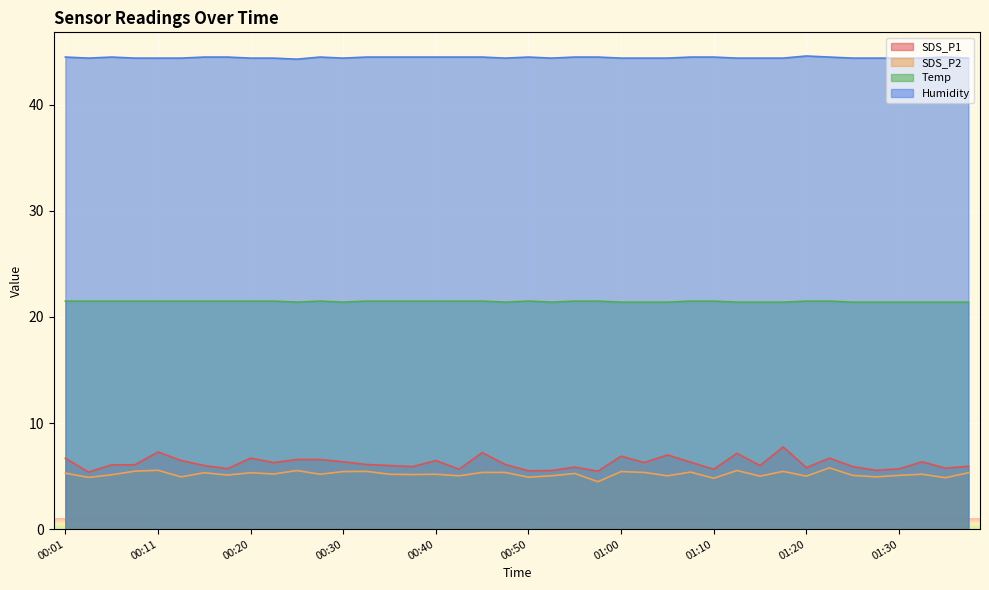

Does the chart display data point markers on the line(s)?

No